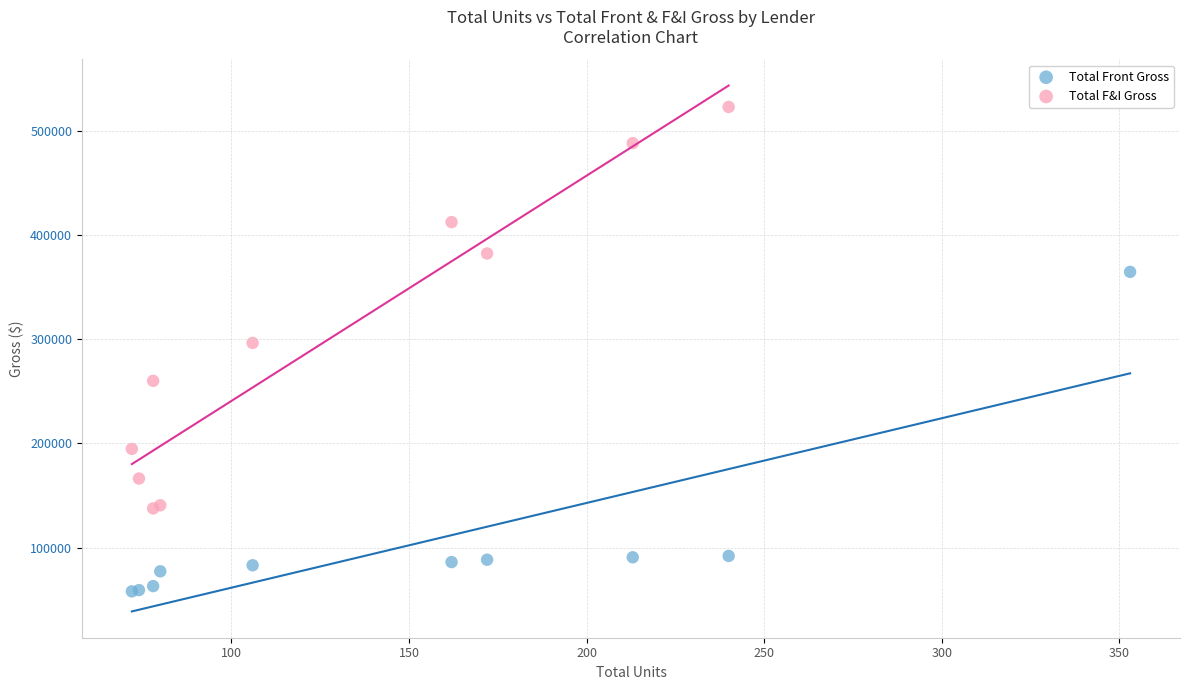

Which series reaches the minimum Y coordinate?

Total Front Gross